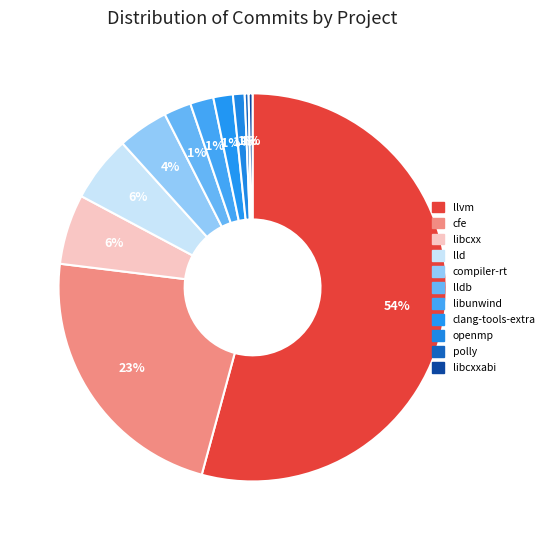

True or false: lldb accounts for 12% of the total.

False